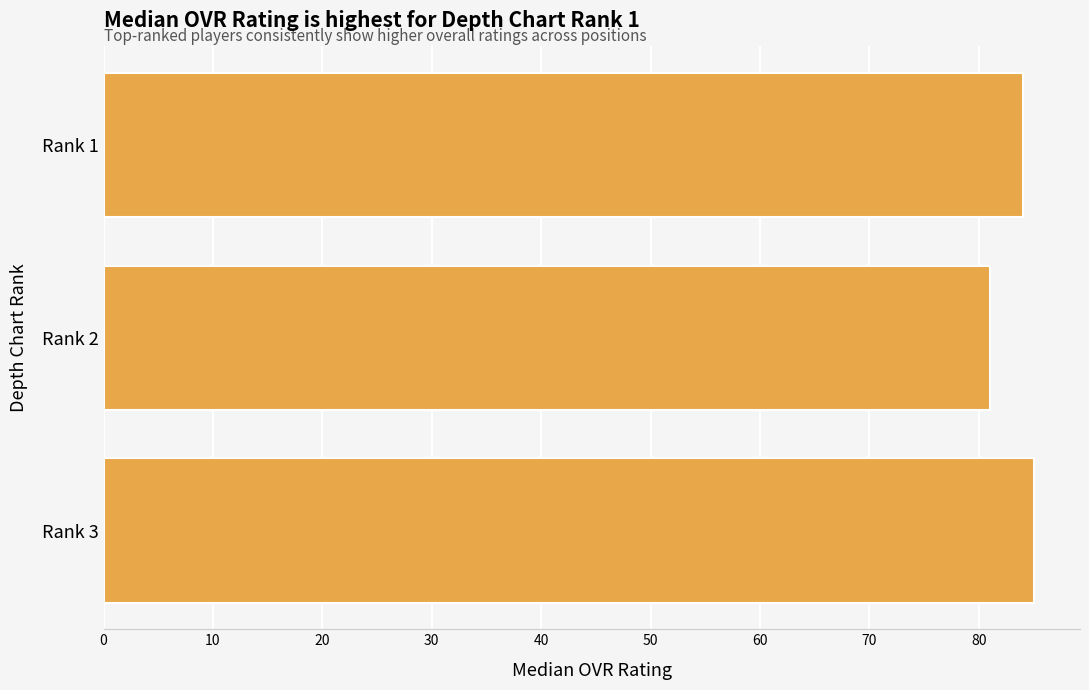

Approximately how many times larger is the value at Rank 2 compared to Rank 3?

1.0